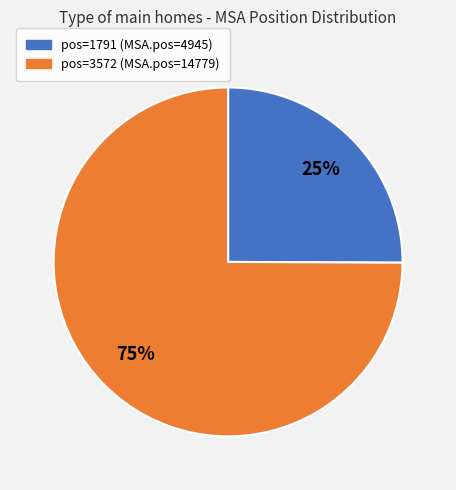

Does any single category account for the majority?

Yes